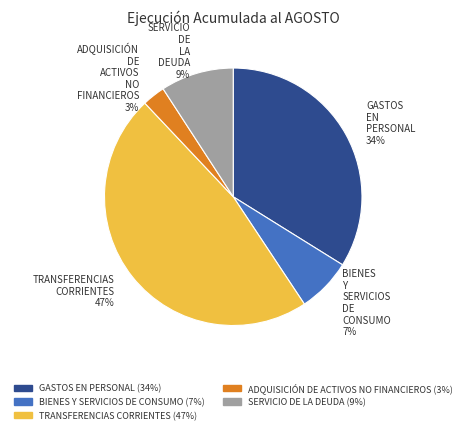

Is it true that ADQUISICIÓN DE ACTIVOS NO FINANCIEROS is 3% of the pie?

True